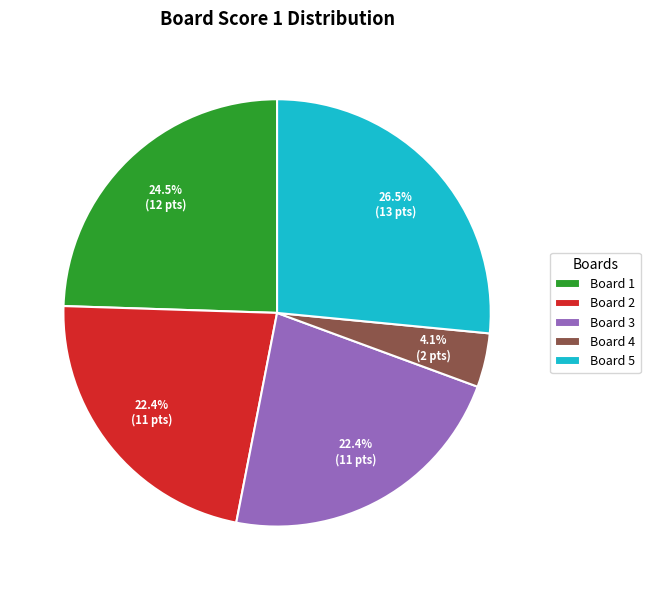

To the nearest percent, what is the average slice percentage?

20%